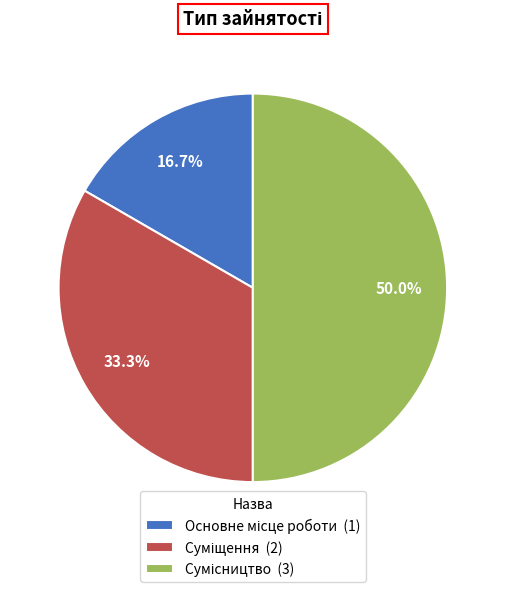

Between Основне місце роботи and Сумісництво, which is larger?

Сумісництво